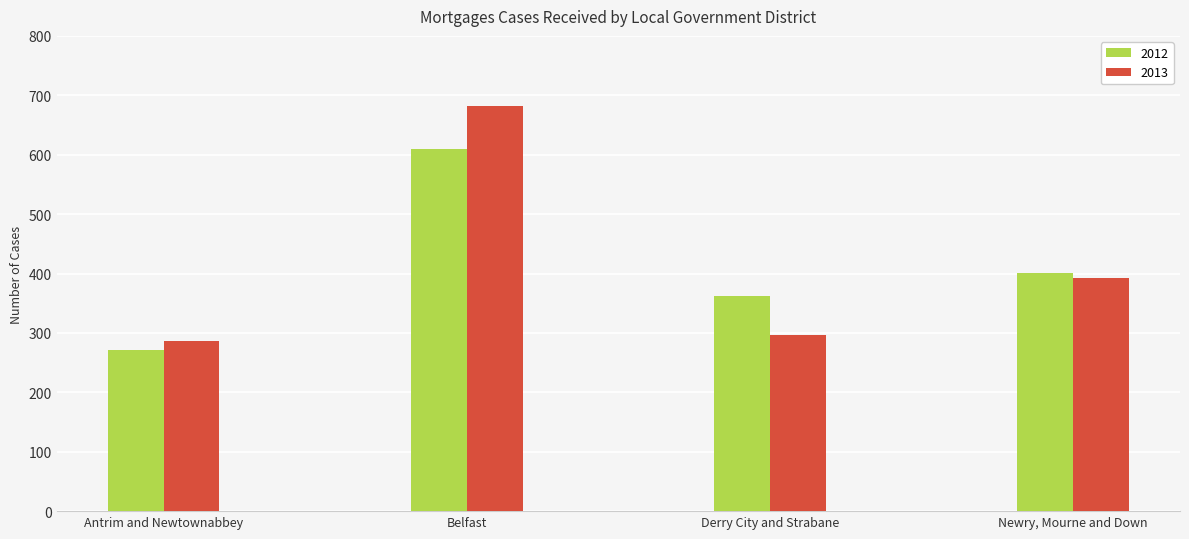

What is the maximum value for 2012?

610